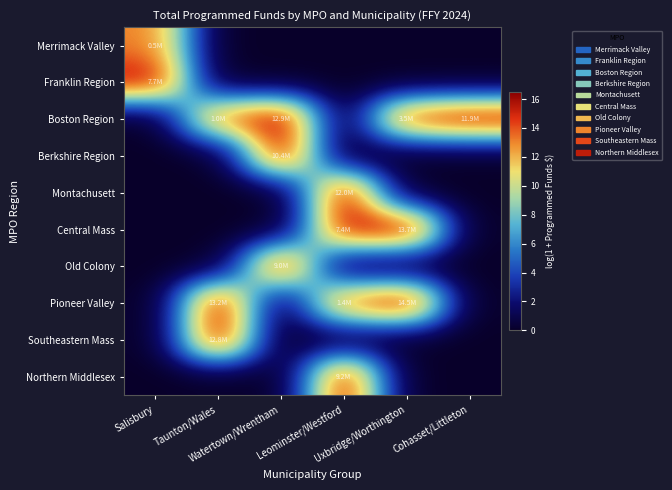

What is the total value across all series at Cohasset/Littleton?

16.3